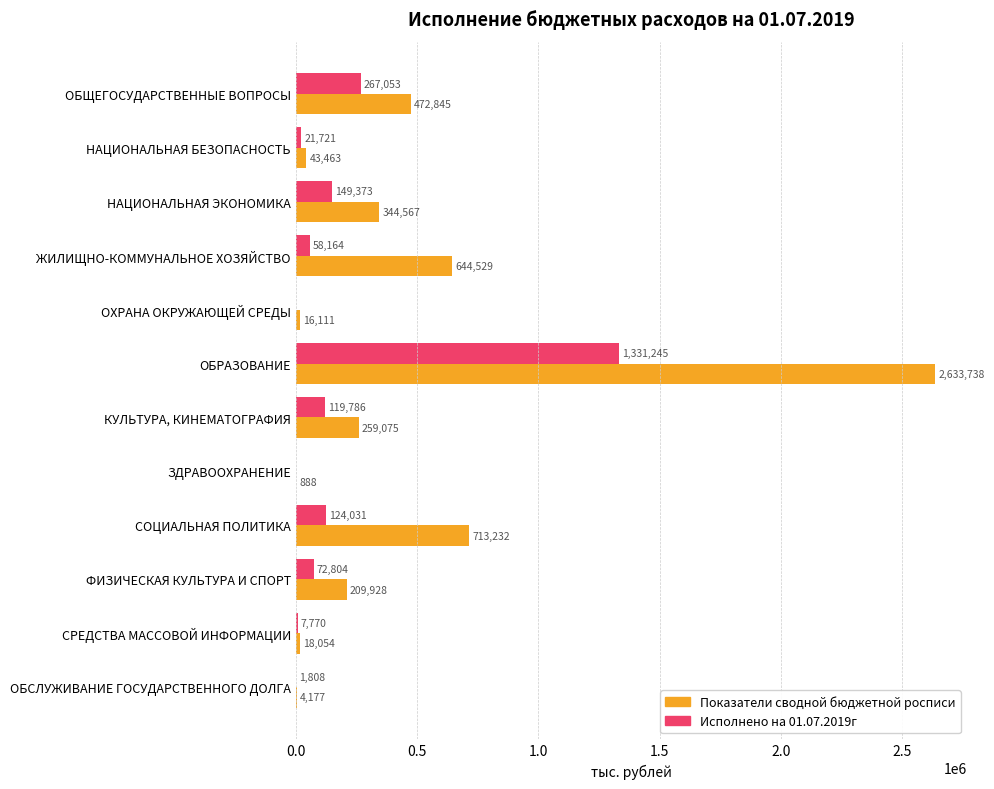

Is the value of Исполнено на 01.07.2019г at ФИЗИЧЕСКАЯ КУЛЬТУРА И СПОРТ greater than the value of Показатели сводной бюджетной росписи at ФИЗИЧЕСКАЯ КУЛЬТУРА И СПОРТ?

No